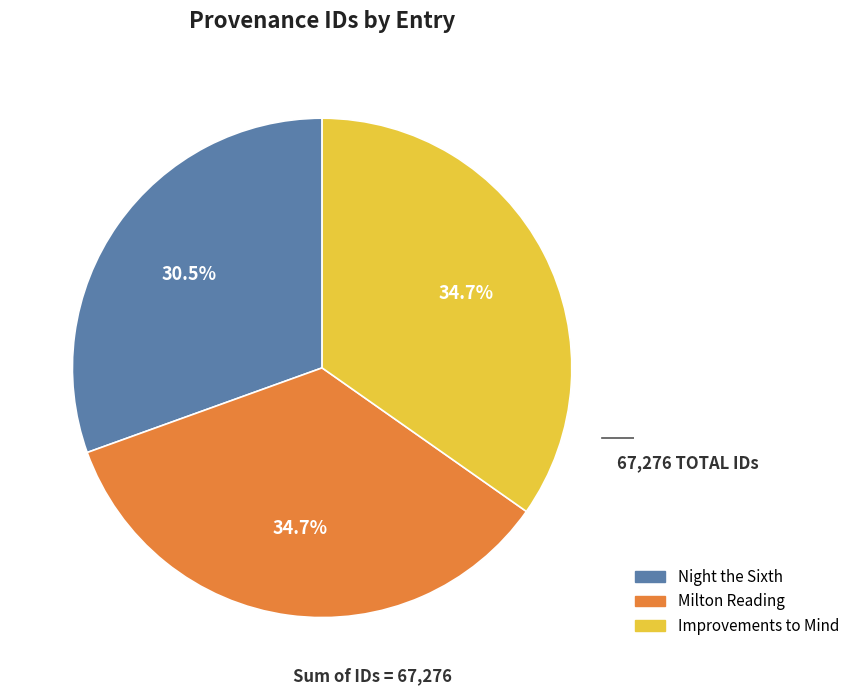

True or false: Milton Reading accounts for 48% of the total.

False